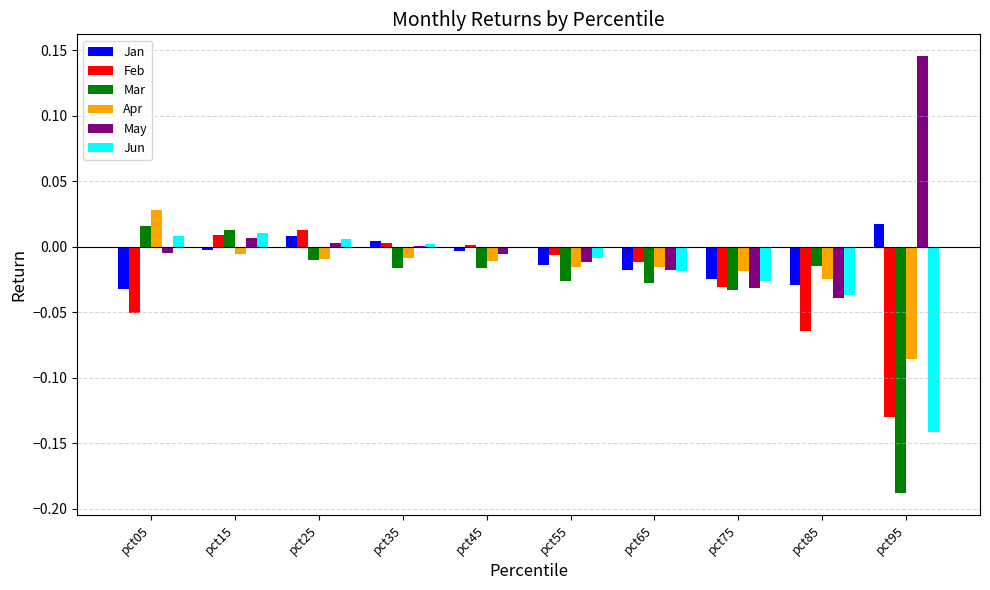

Between pct65 and pct85, which series saw the biggest shift?

Feb